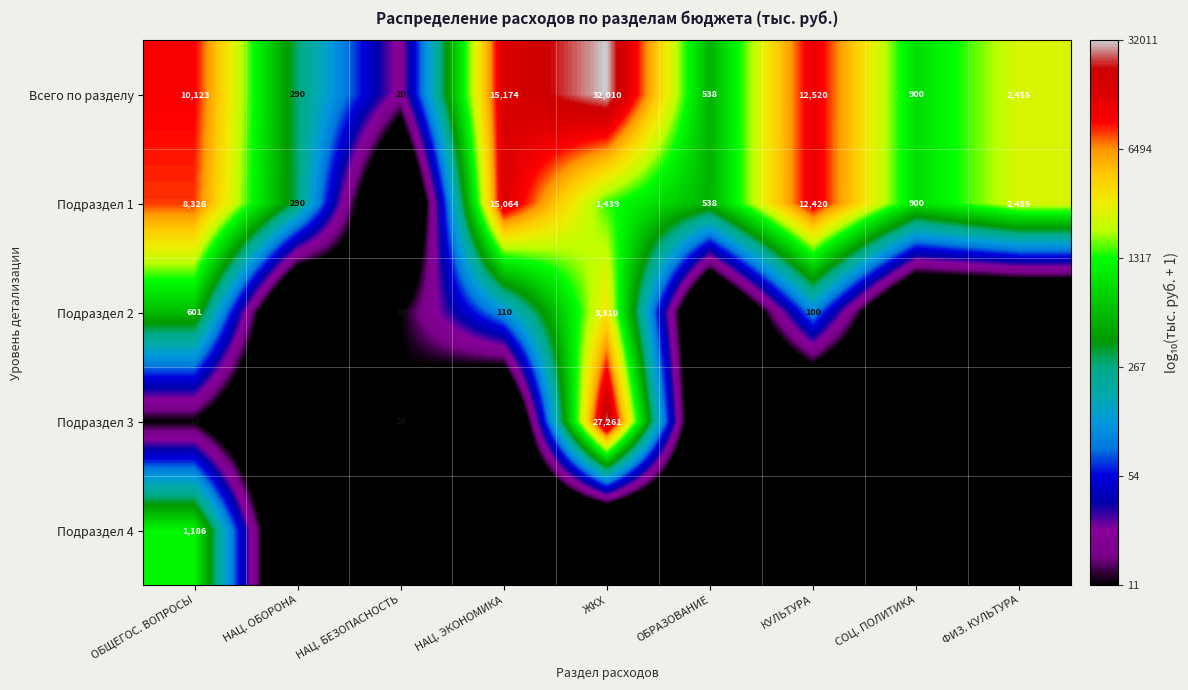

True or false: Подраздел 2 has a value of 110 at НАЦ. ЭКОНОМИКА.

True